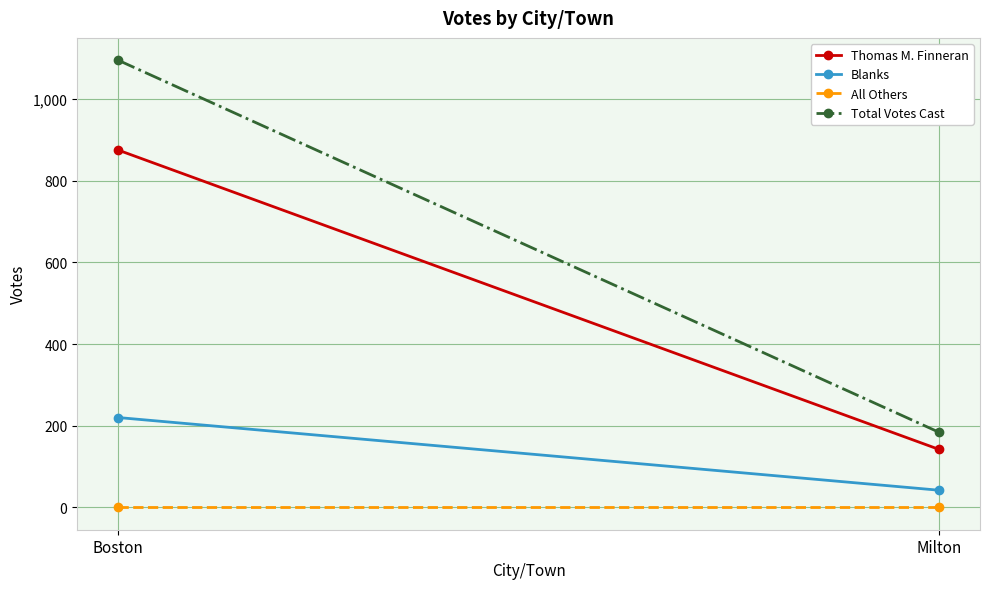

Which category has the highest value across all series?

Boston